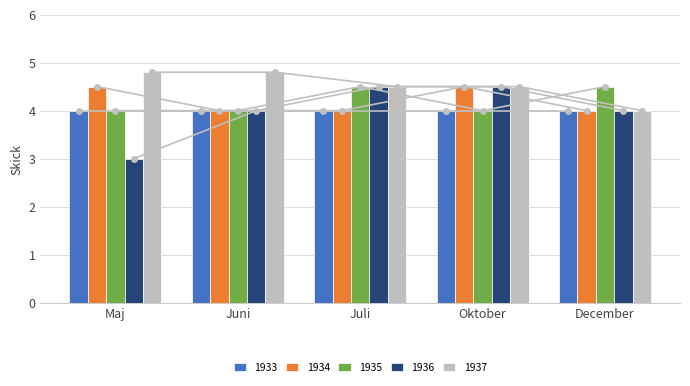

Which label corresponds to the largest value in the chart?

Maj